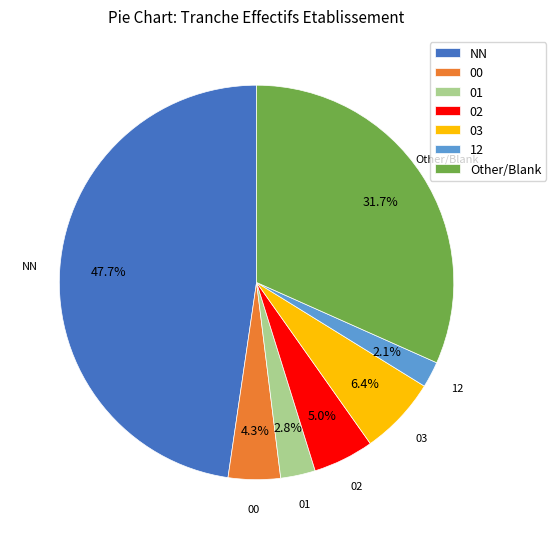

To the nearest percent, what is the combined percentage of Other and 03?

38%